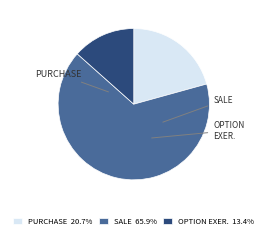

Is the sum of OPTION EXER. 13.4% and PURCHASE 20.7% greater than half?

No